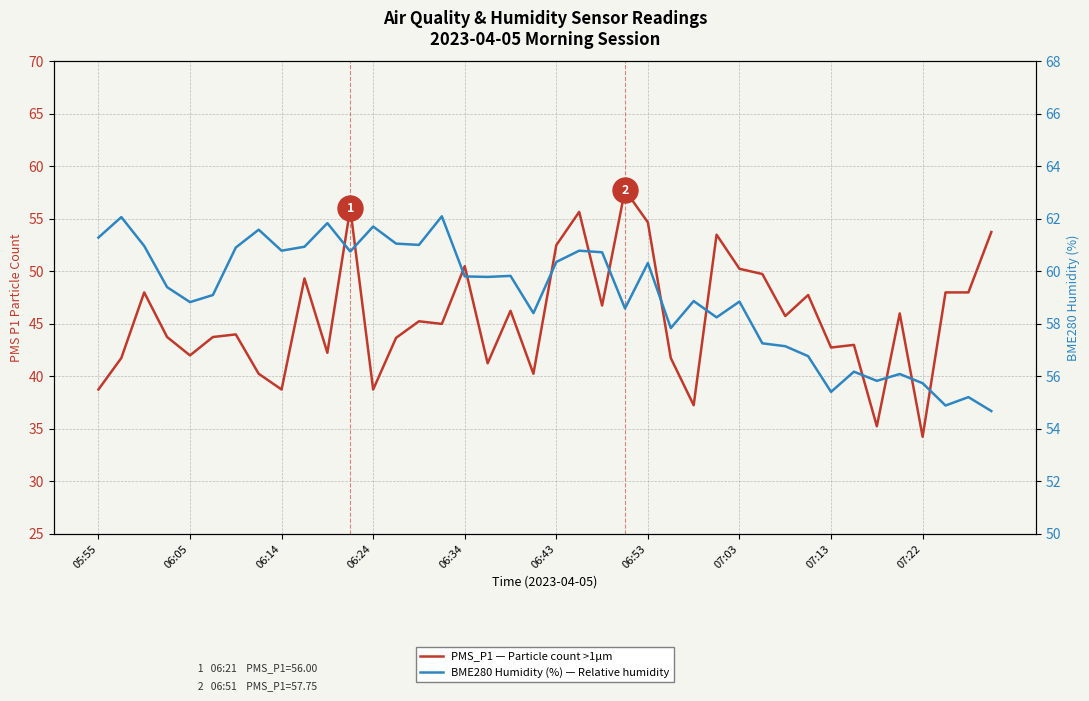

What is the value of the BME280_humidity: Humidity % (secondary axis) point at the 2nd from the left?

62.1